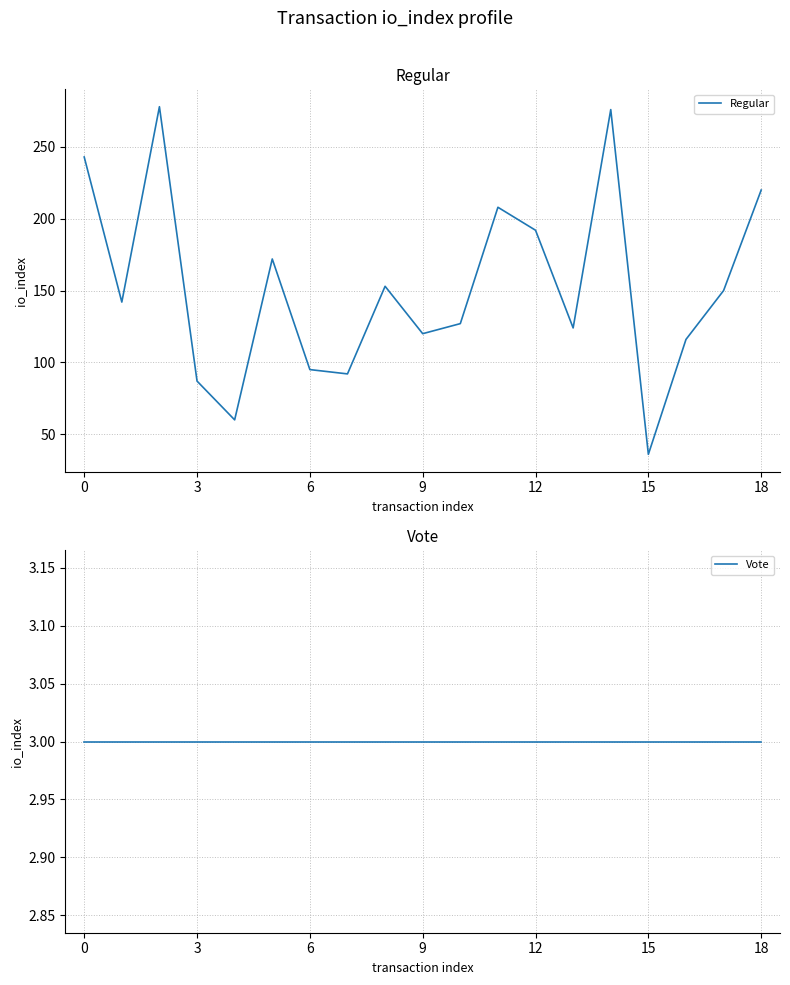

How many lines are shown in the chart?

2